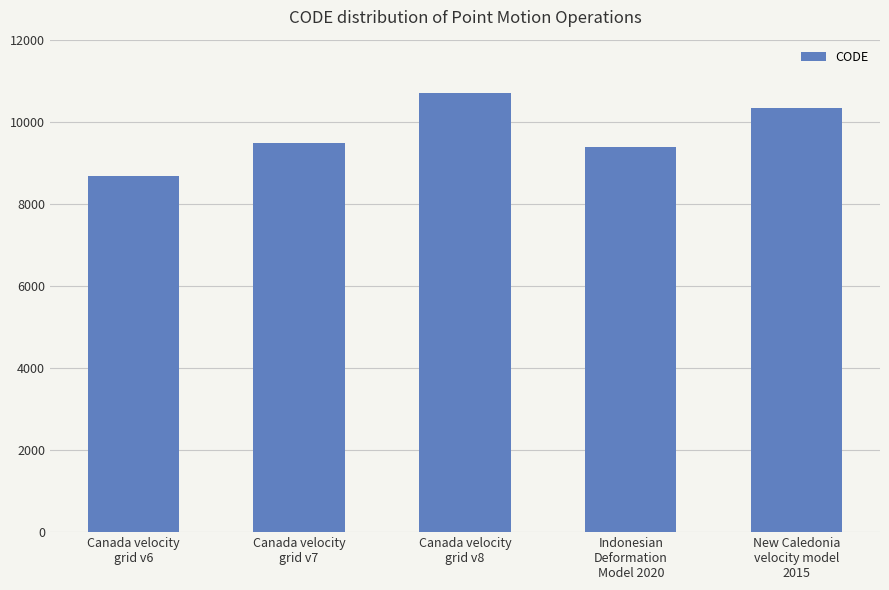

Count the number of data series in this chart.

1